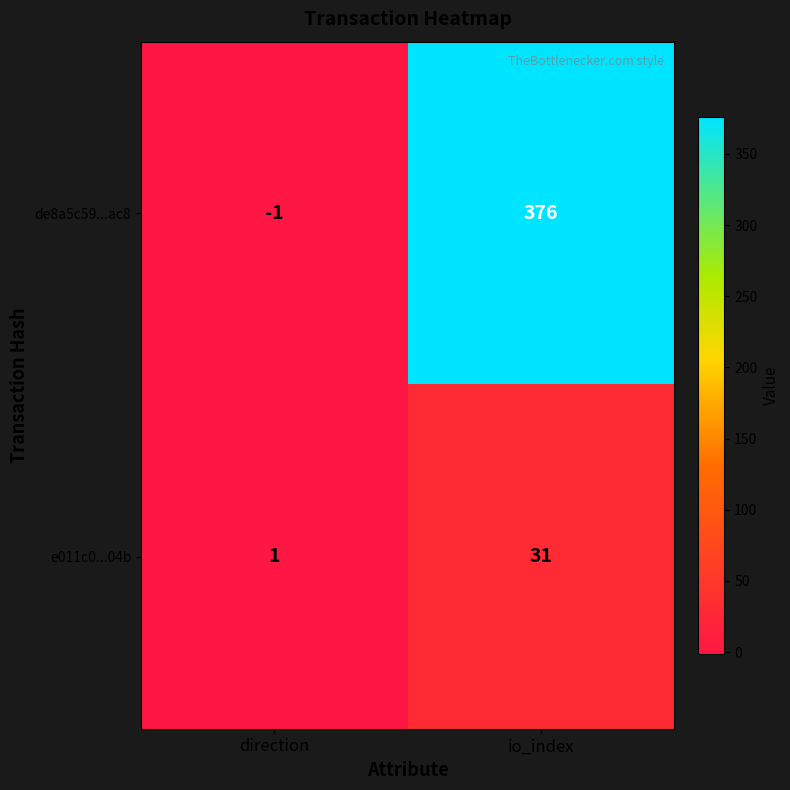

How many data points does each series have?

2